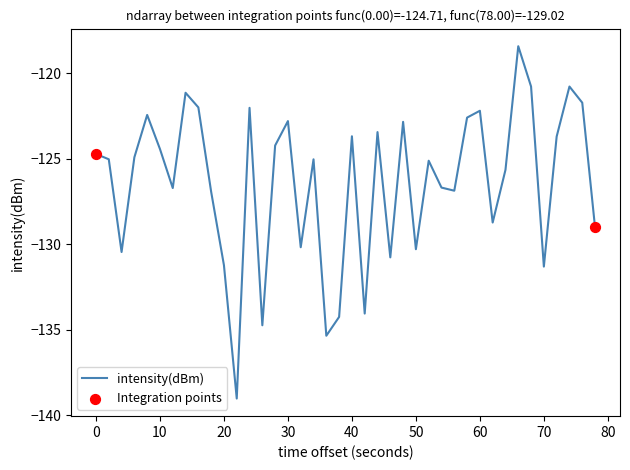

What is the maximum value shown in the chart?

-118.4